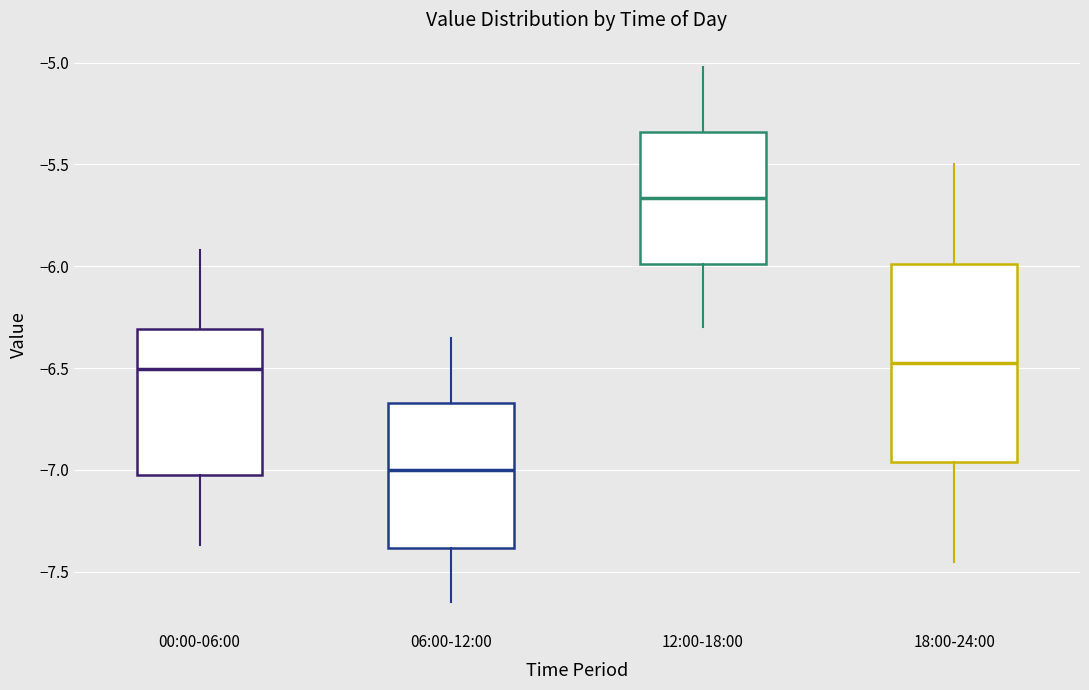

Which box has the lowest median line?

06:00-12:00